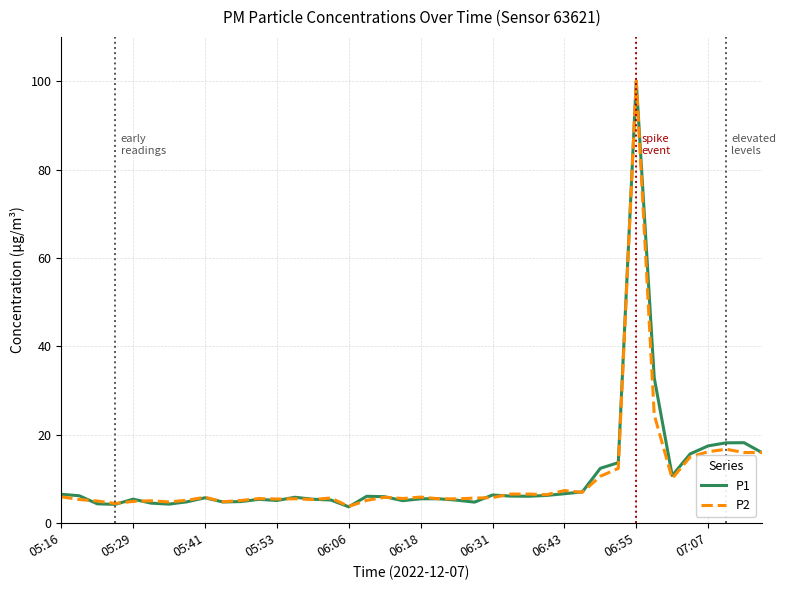

What is the highest value of the P2 series?

100.0